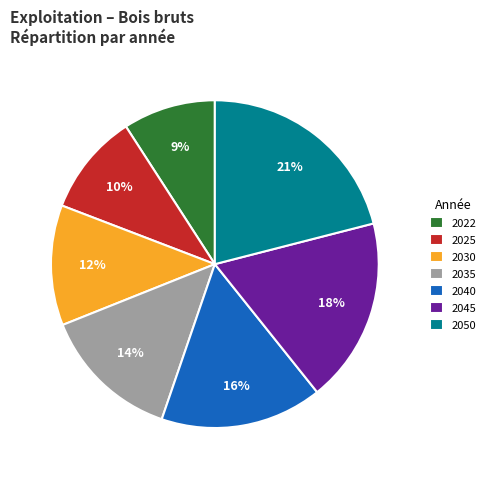

Which category has the smallest portion of the pie?

2022